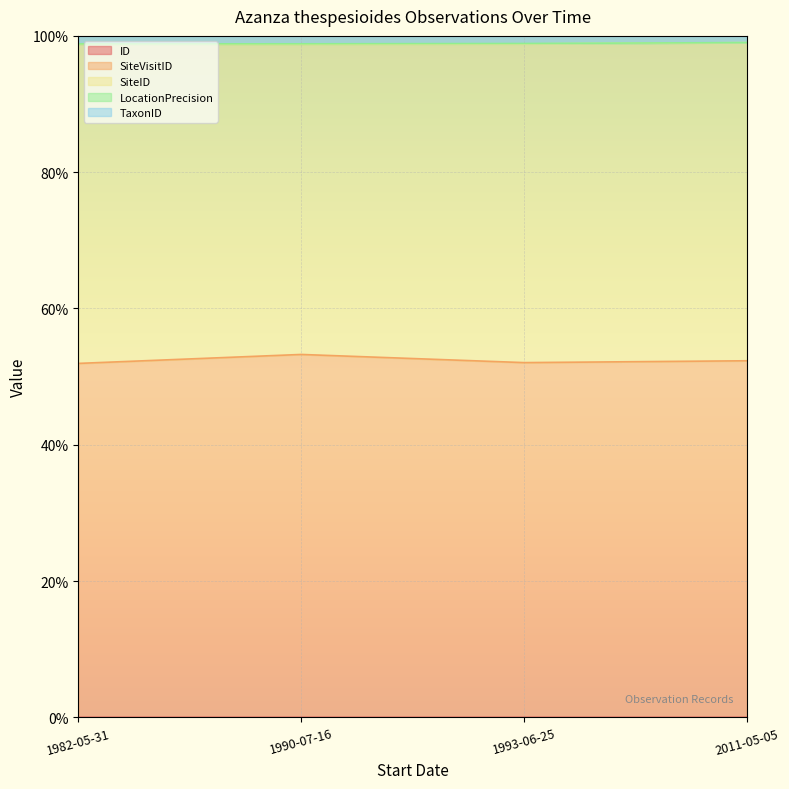

True or false: SiteVisitID and SiteID cross at least once.

False